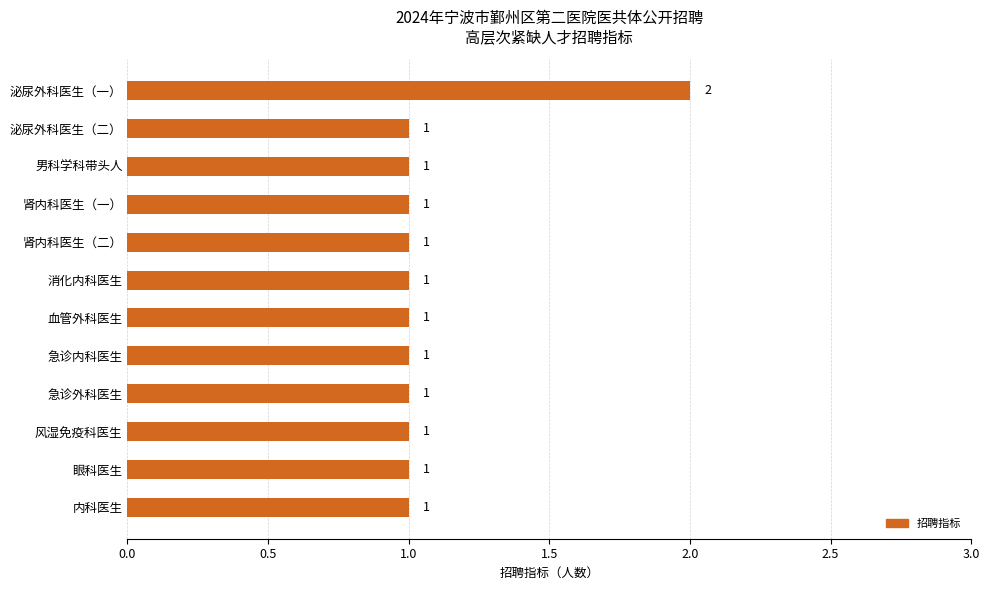

What is the value of the 2nd bar from the top?

1